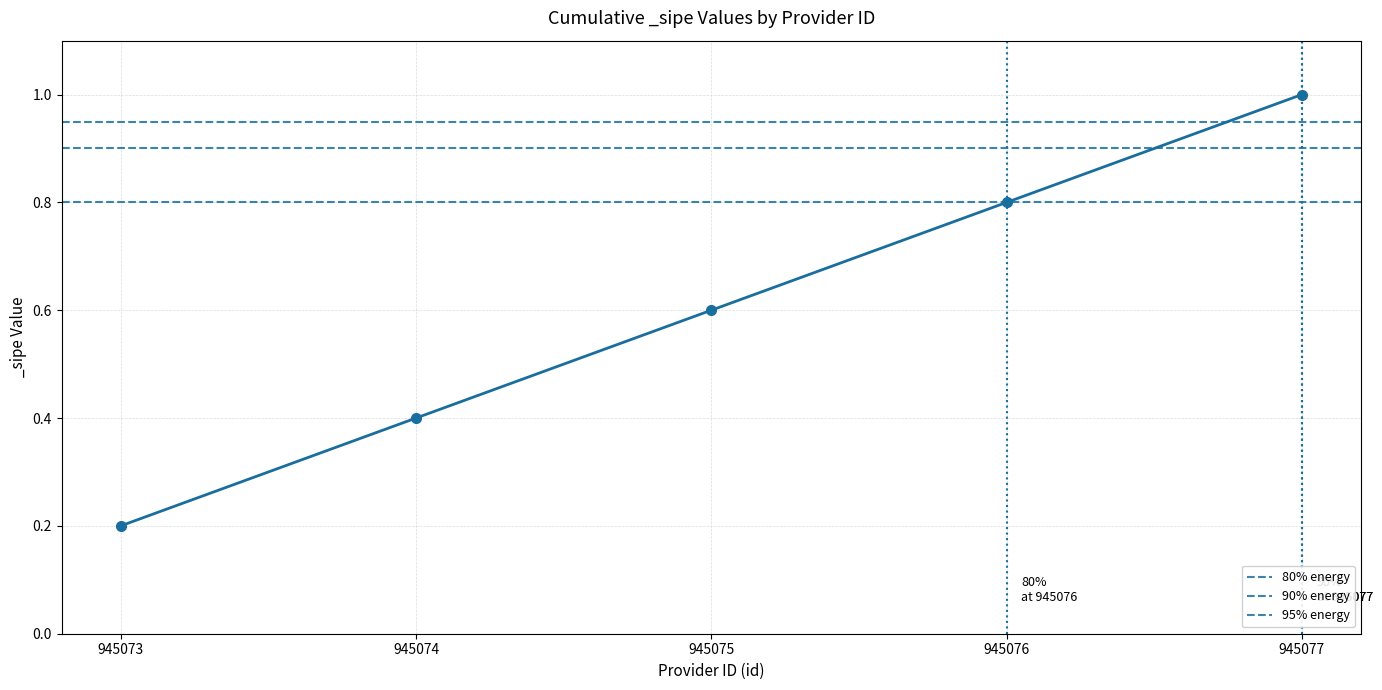

The value of 95% energy at 945073 is 0.3. True or false?

False